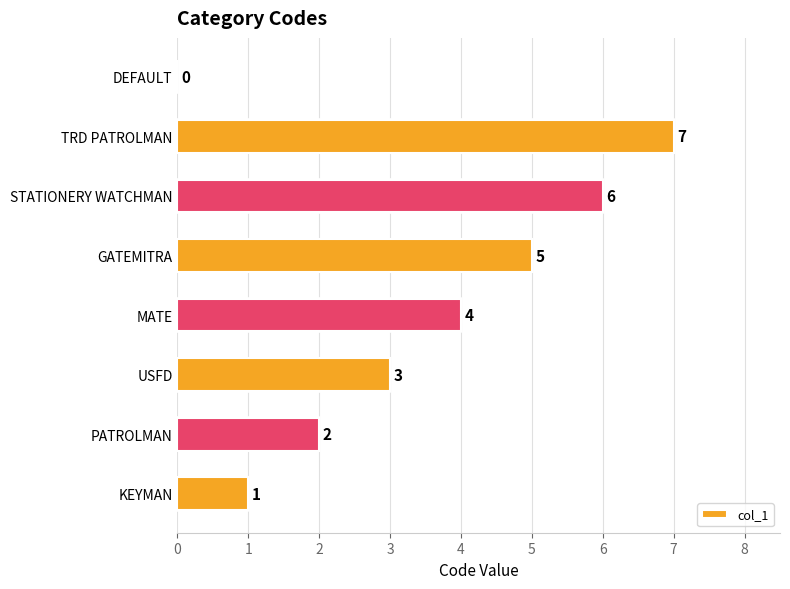

The chart shows a value of 4 at STATIONERY WATCHMAN. True or false?

False